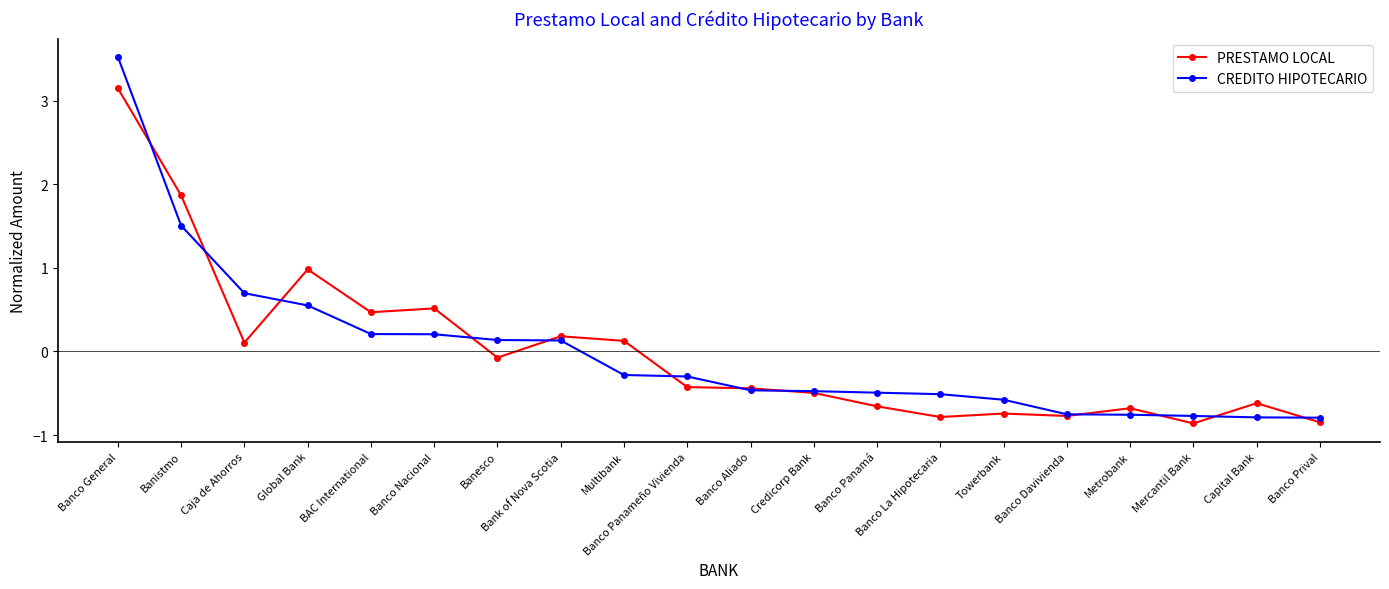

How many negative values does the PRESTAMO LOCAL series have?

12